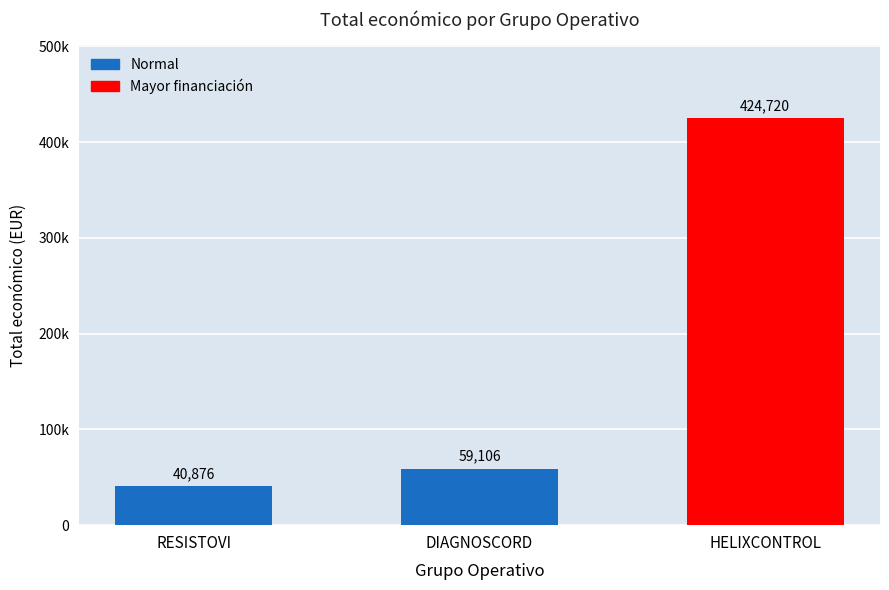

True or false: the data shows 88056 at DIAGNOSCORD.

False